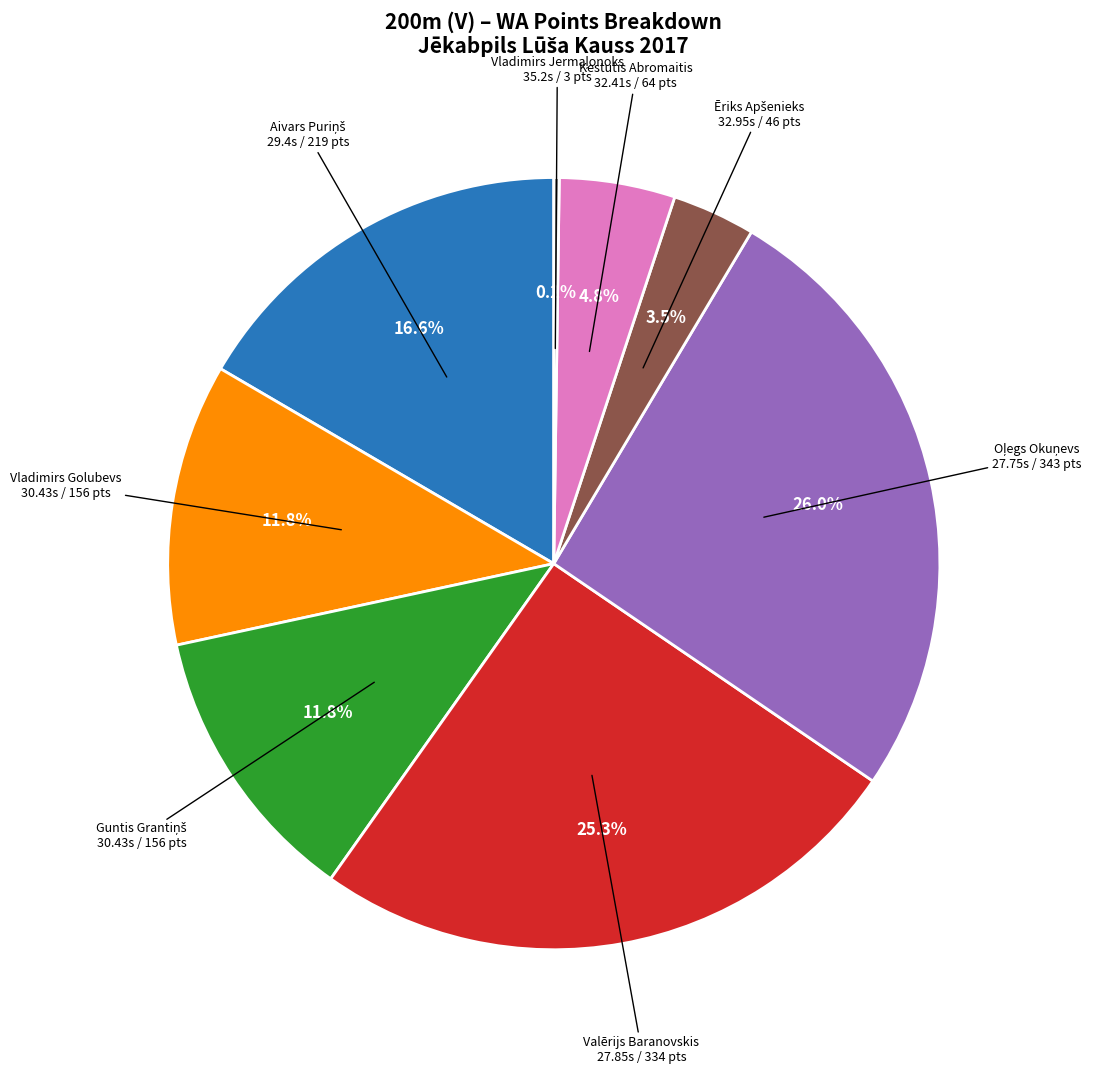

Is there a majority slice in this chart?

No